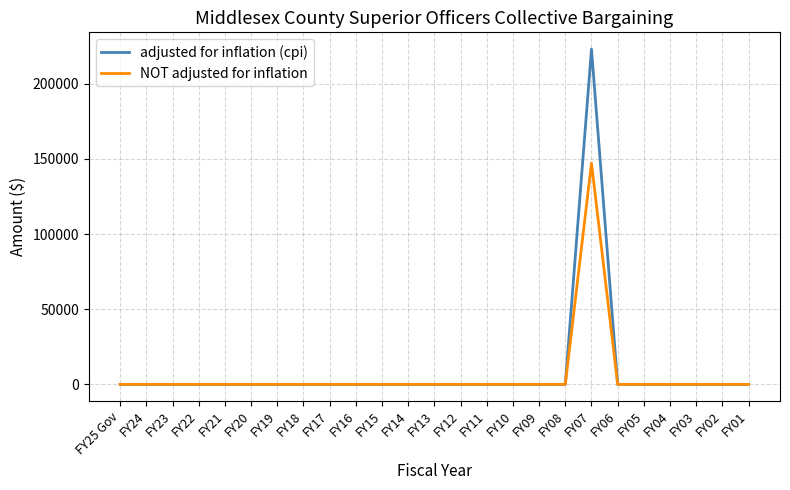

Which series has the largest range (max minus min)?

adjusted for inflation (cpi)